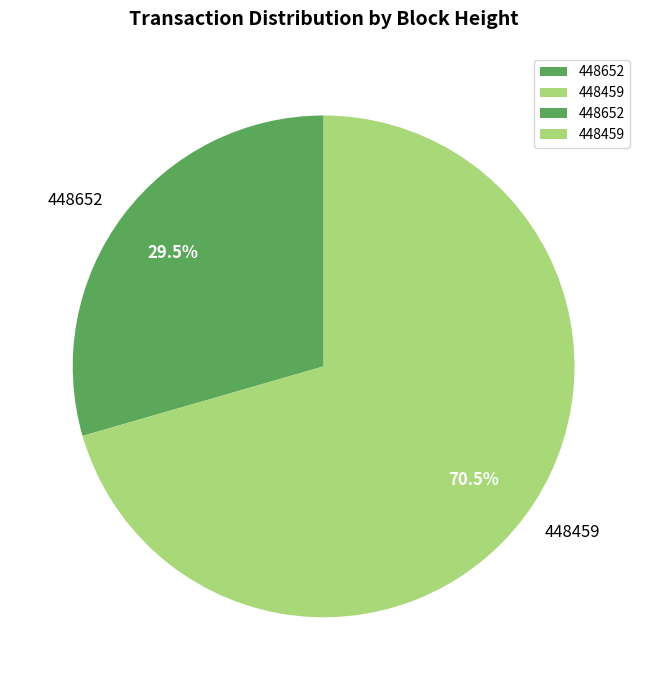

To the nearest percent, what is the difference between the largest and smallest slice percentages?

41%